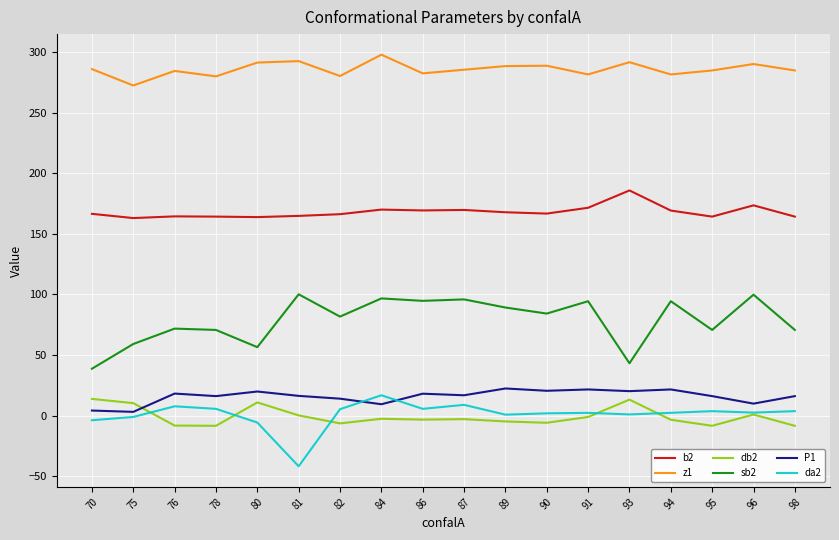

True or false: z1 and da2 cross at least once.

False